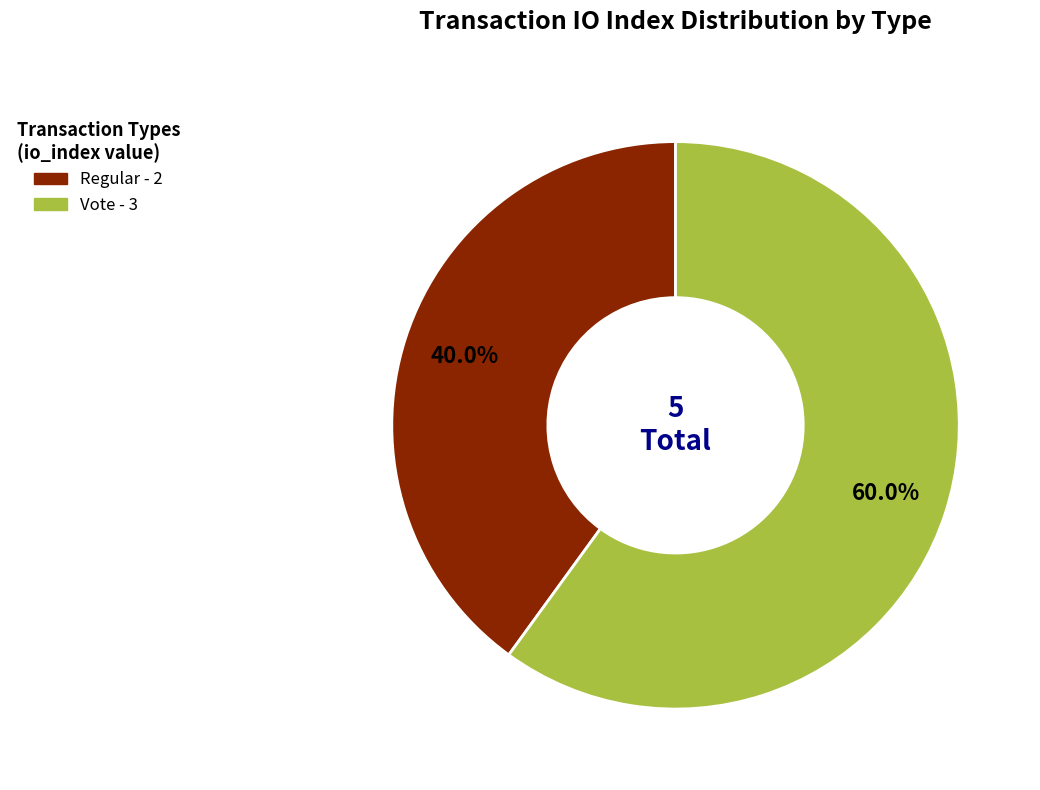

Is there a majority slice in this chart?

Yes